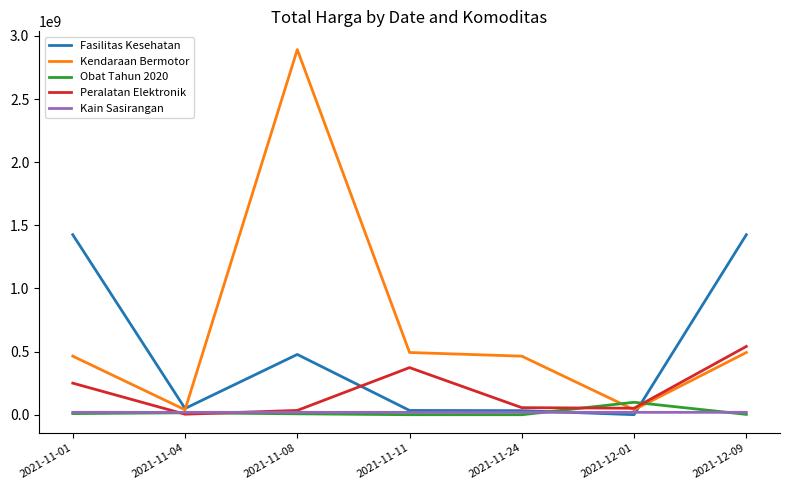

How many distinct data groups are displayed?

5